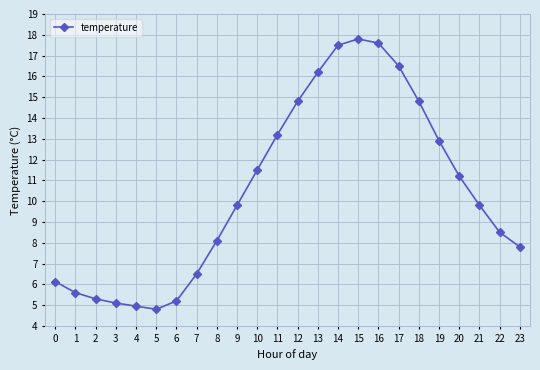

Where does the data first go above 9?

9